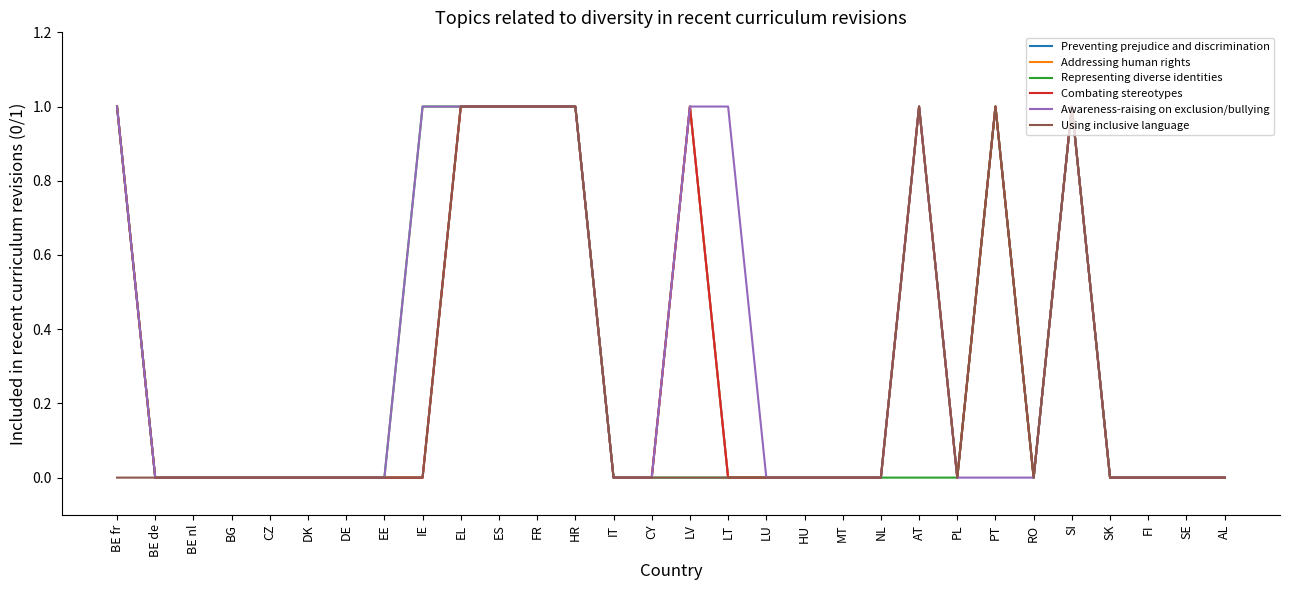

The Combating stereotypes series shows 1 at SI. True or false?

True